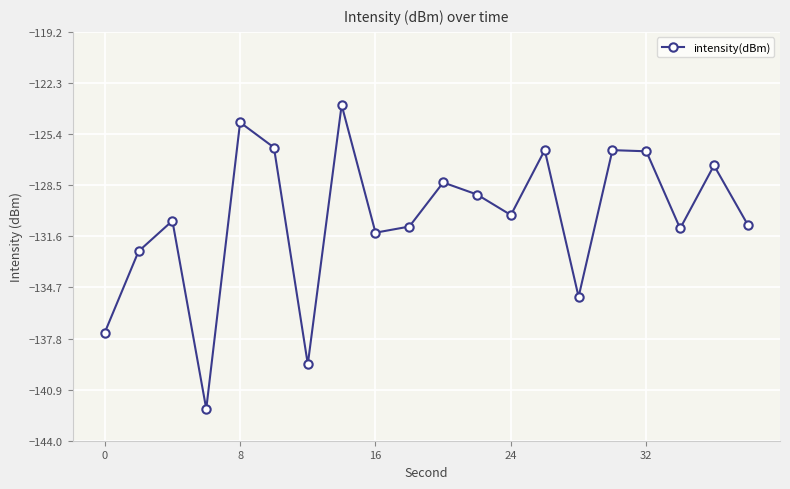

What is the smallest value displayed?

-142.1